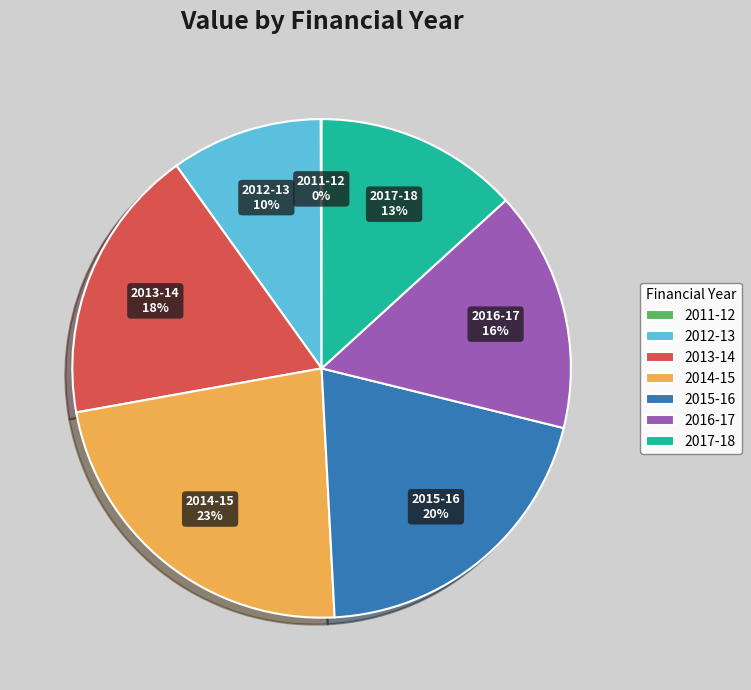

To the nearest percent, what is the difference between the largest and smallest slice percentages?

23%